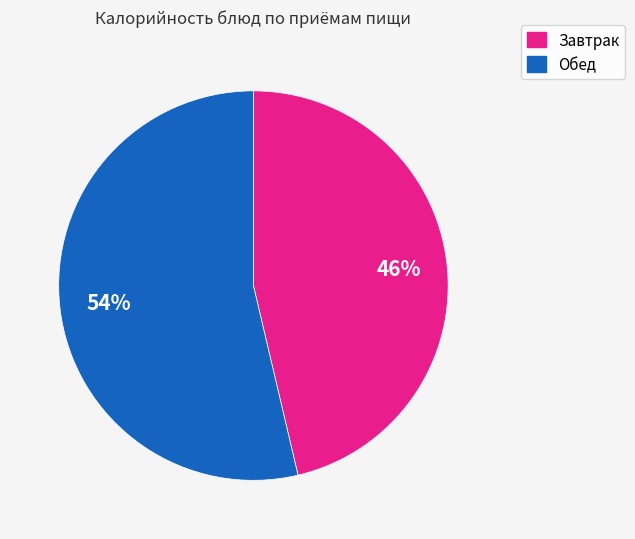

Does any single category account for the majority?

Yes